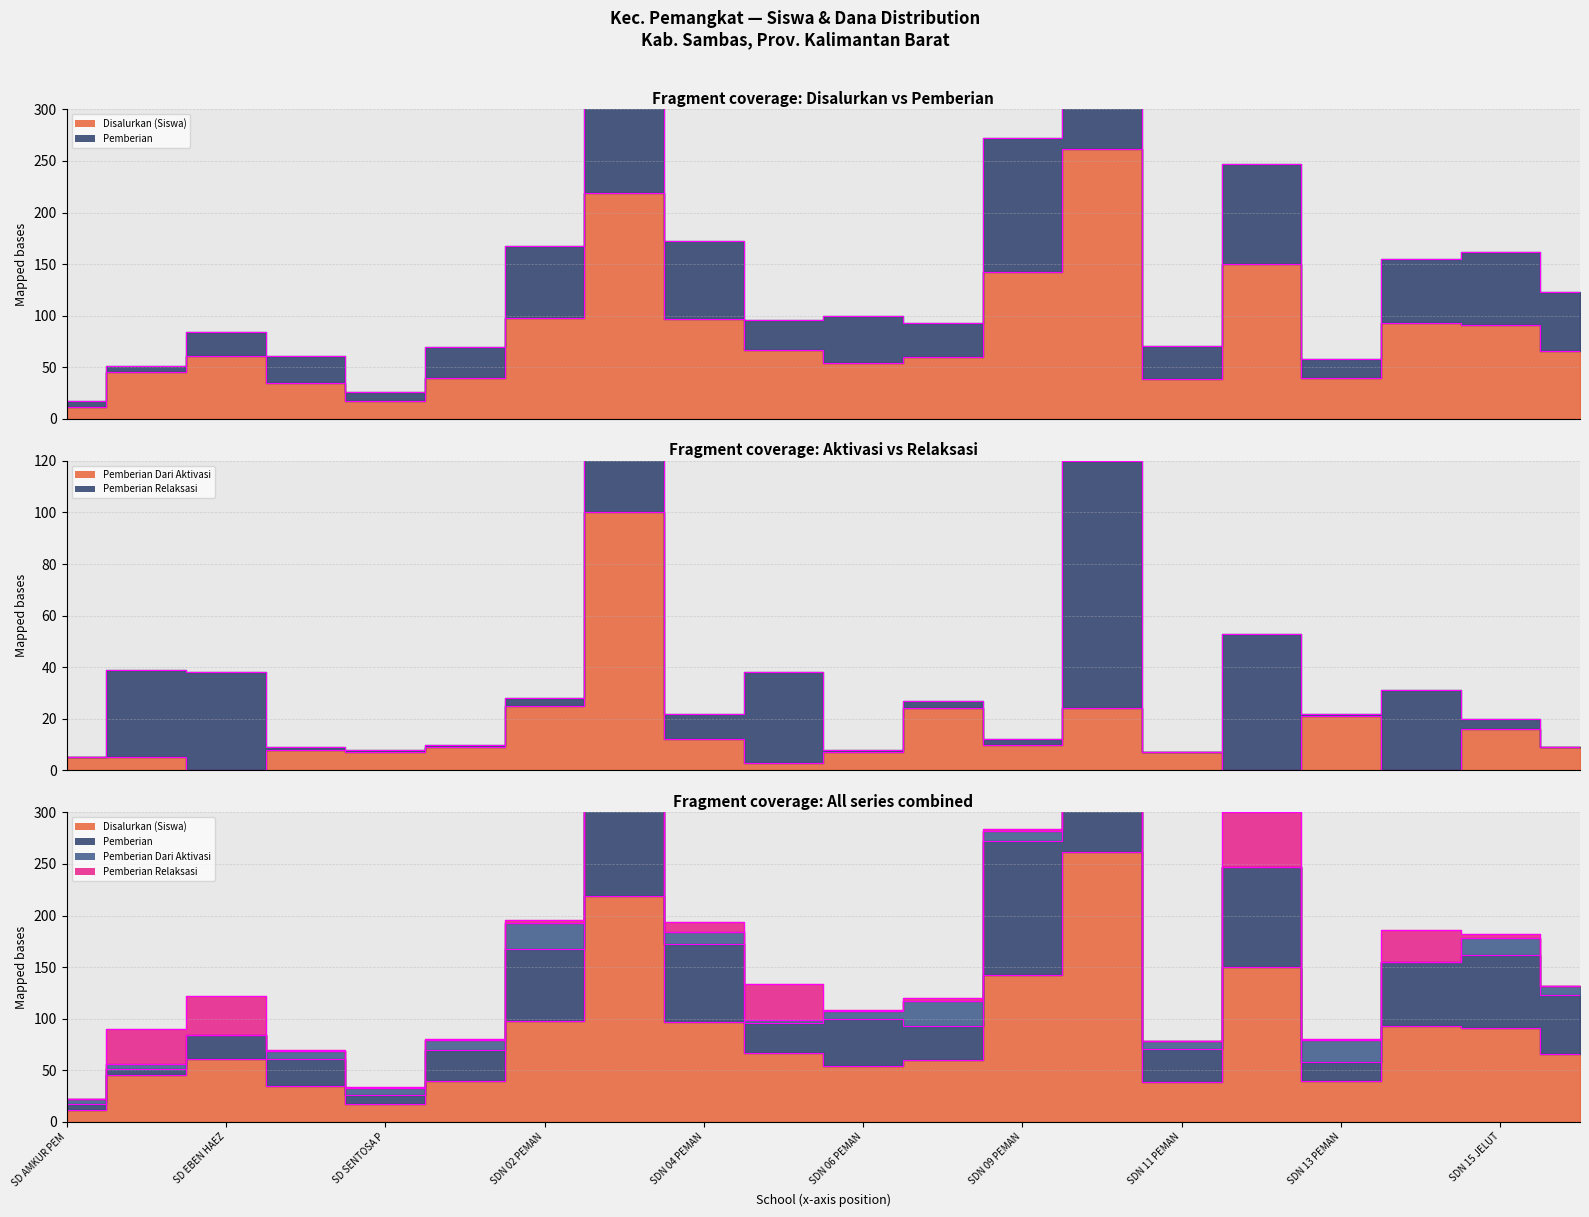

True or false: Pemberian Dari Aktivasi and Disalurkan (Siswa) intersect in this chart.

False